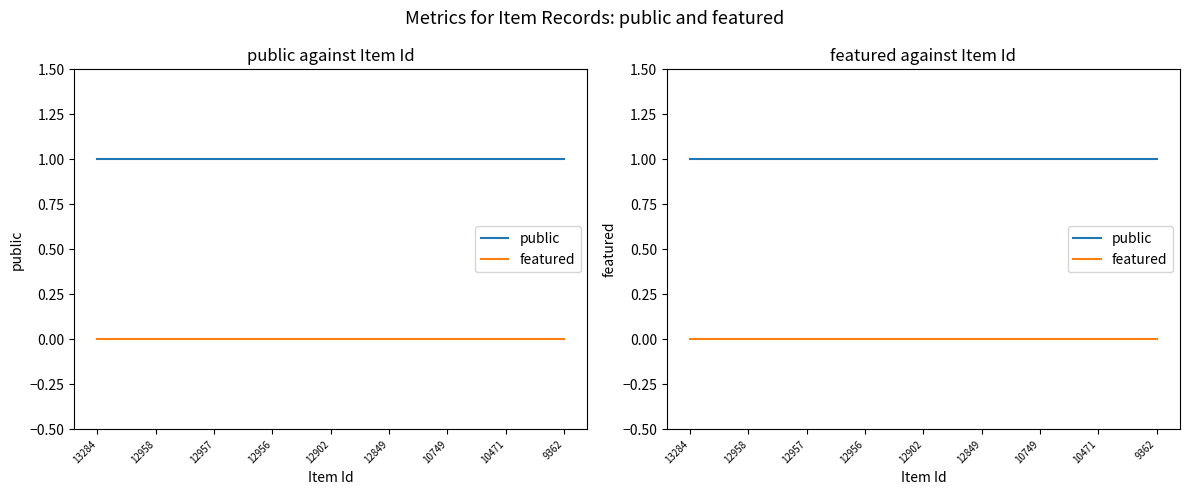

At 10471, list the series in order from largest to smallest.

public, featured